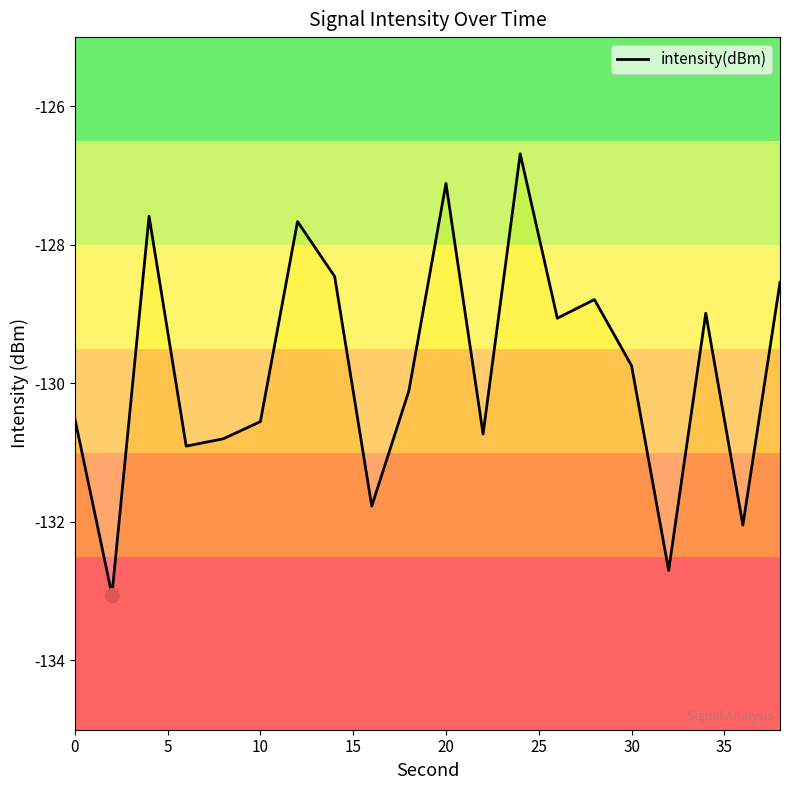

What is the greatest value displayed?

-126.7